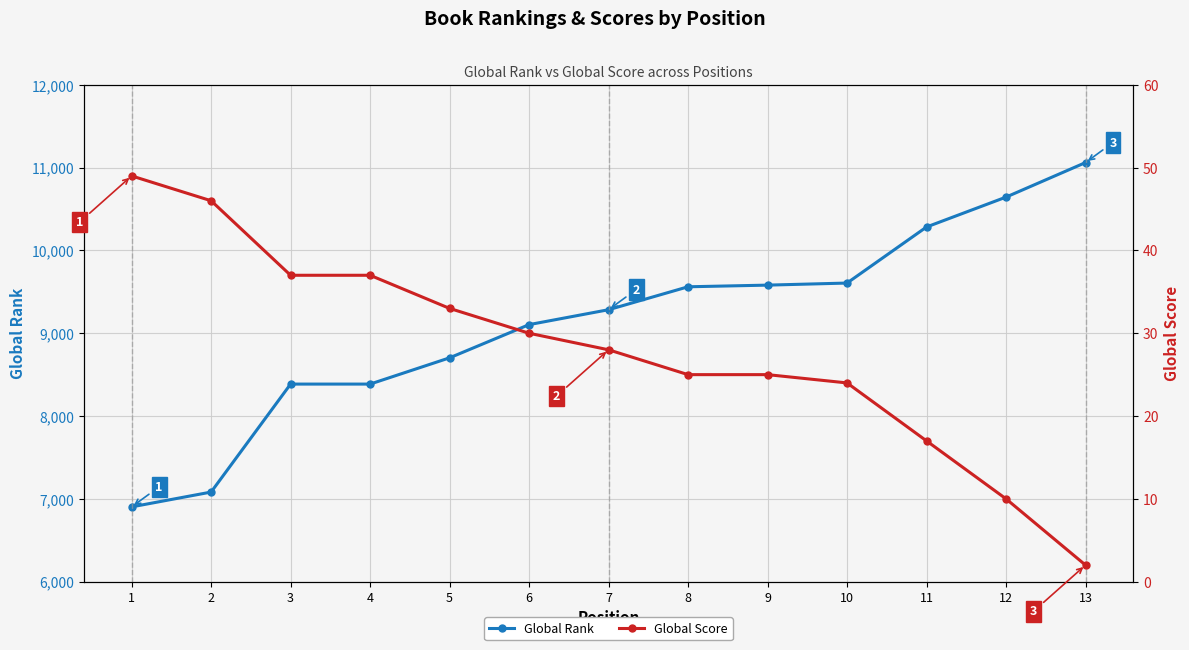

Between 12 and 3, which is larger?

12